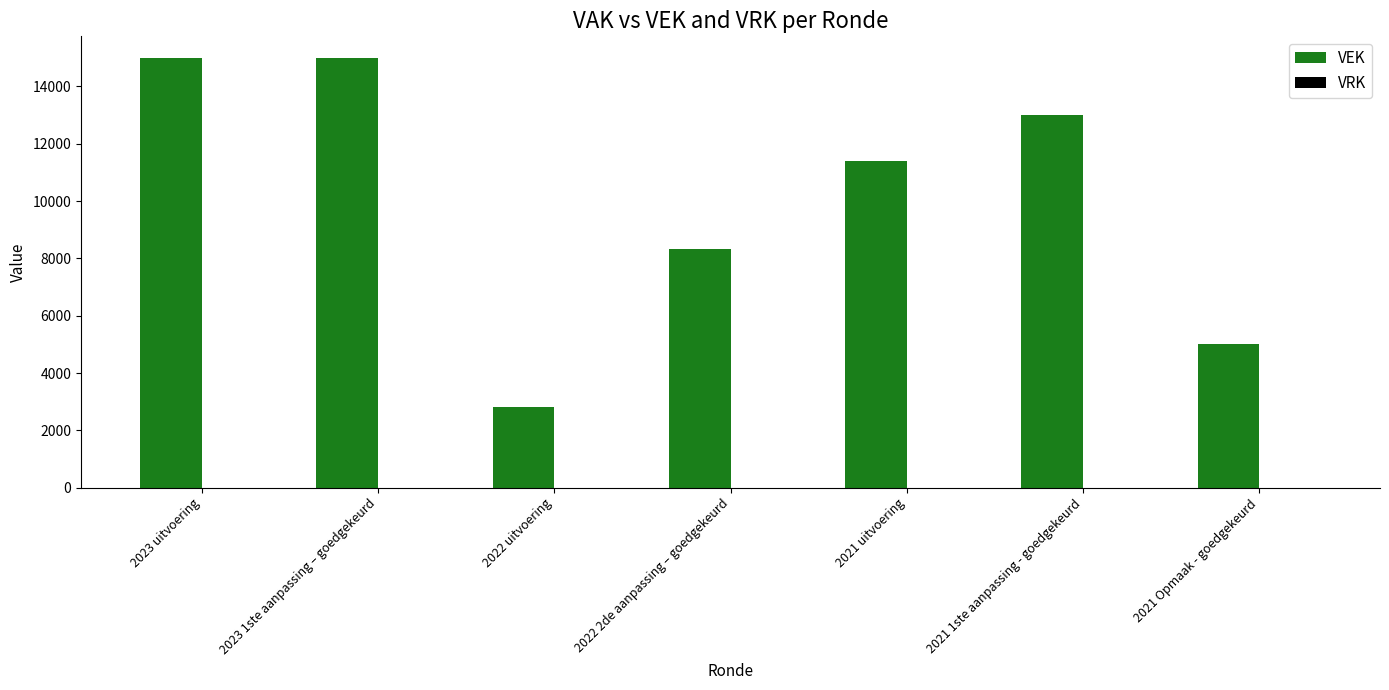

What is the change in value from 2022 2de aanpassing – goedgekeurd to 2021 1ste aanpassing - goedgekeurd?

+4677